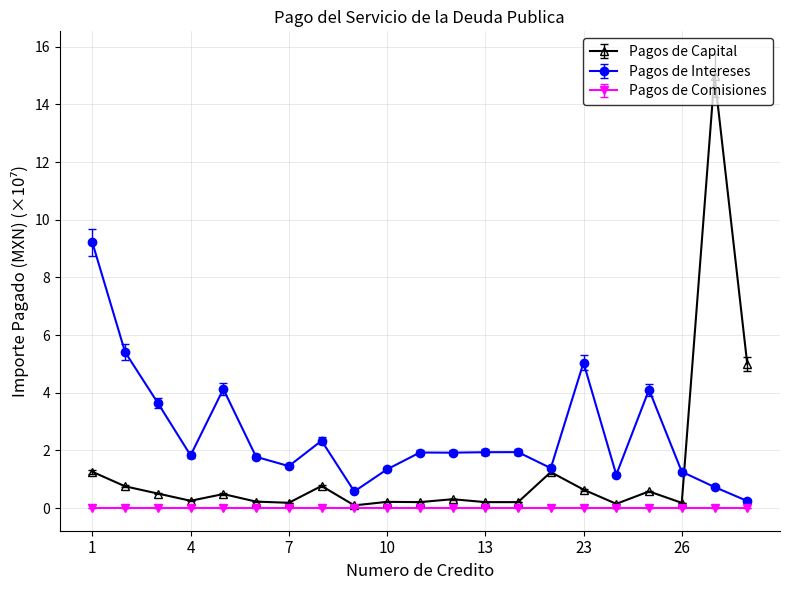

Which series has the widest spread of values?

Pagos de Capital